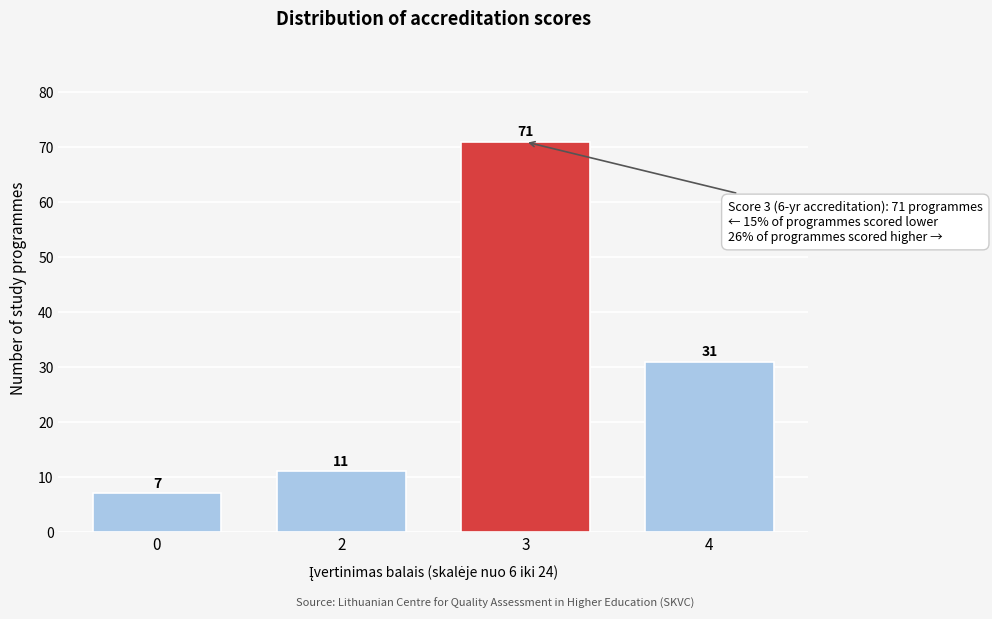

Reading right to left, what are all the values shown in this chart?

31	71	11	7